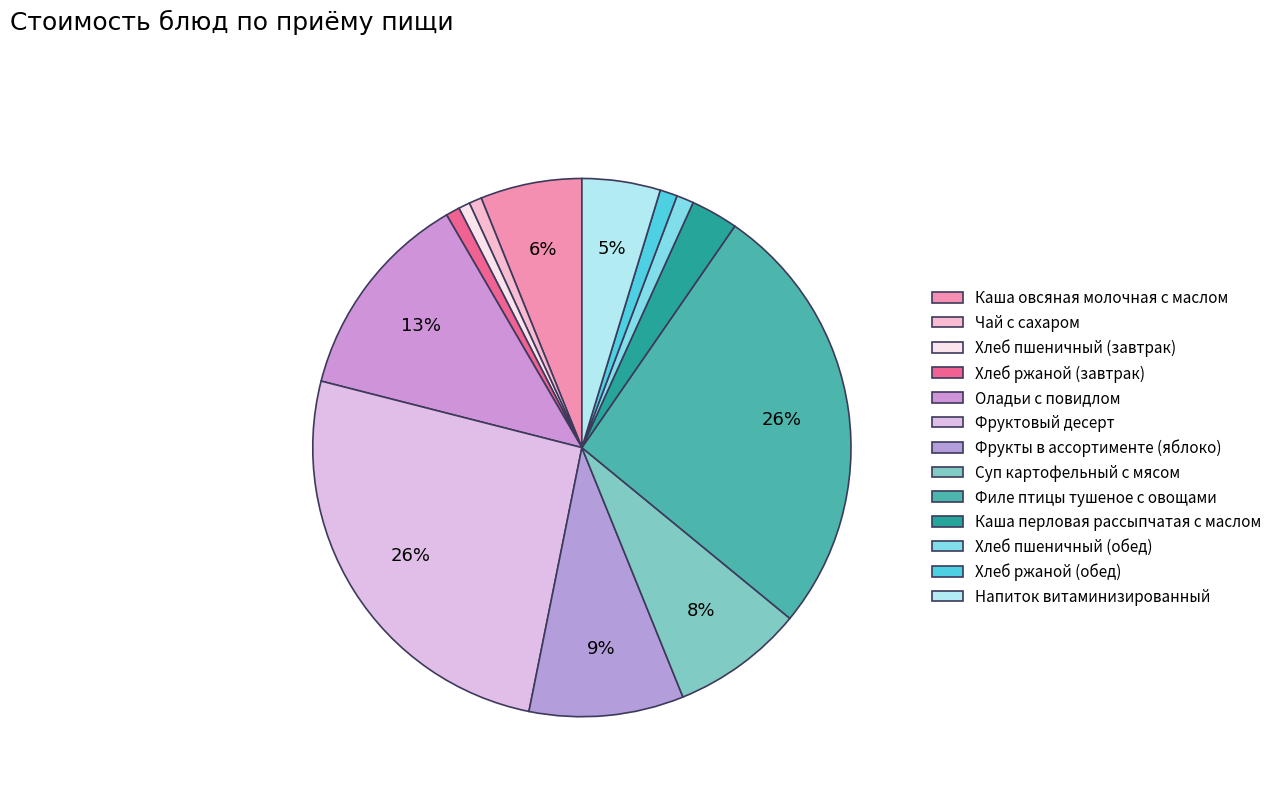

To the nearest percent, what percentage of the pie is Суп картофельный с мясом?

8%